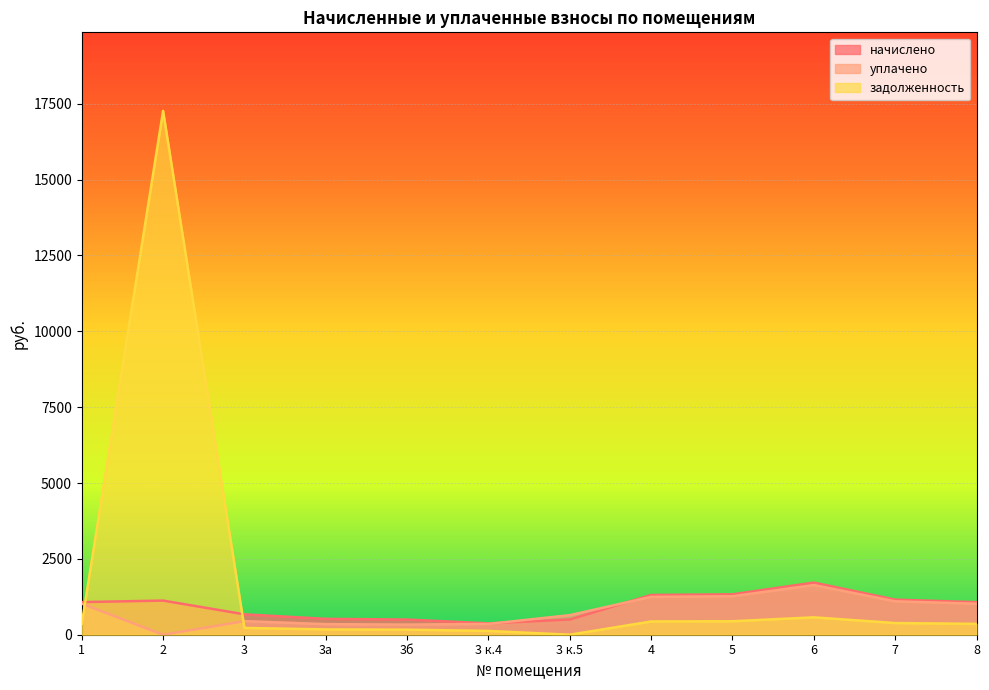

At which label does уплачено first exceed 1021?

1